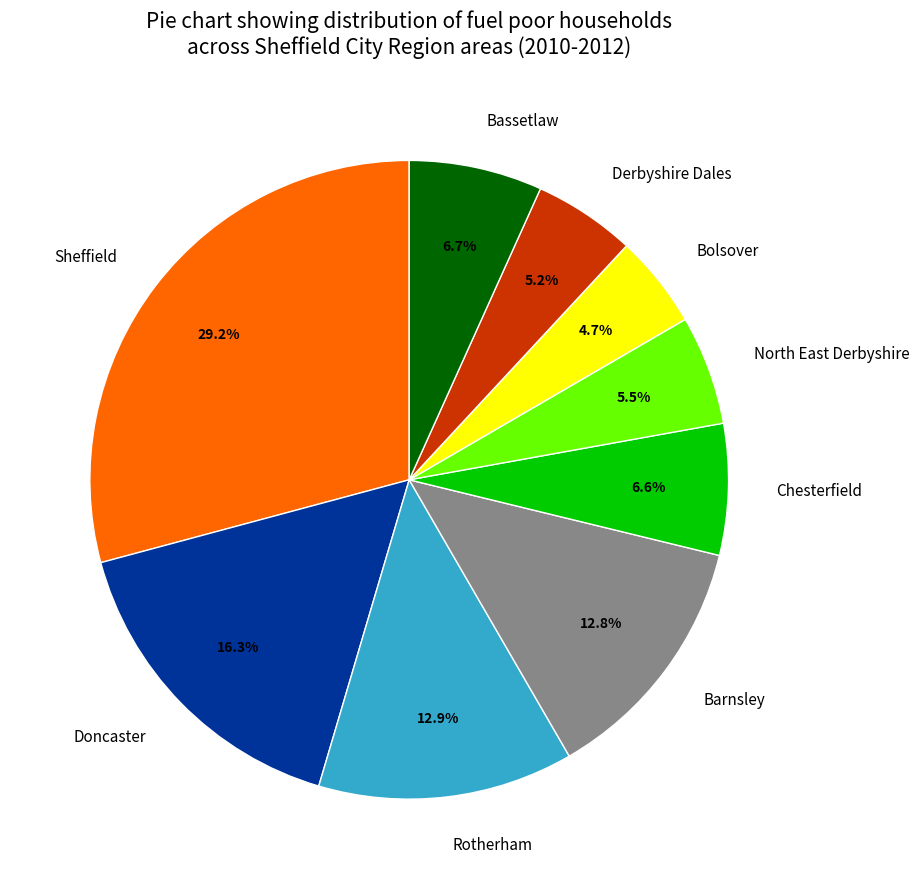

Approximately how many times larger is the value at Barnsley compared to Chesterfield?

1.9